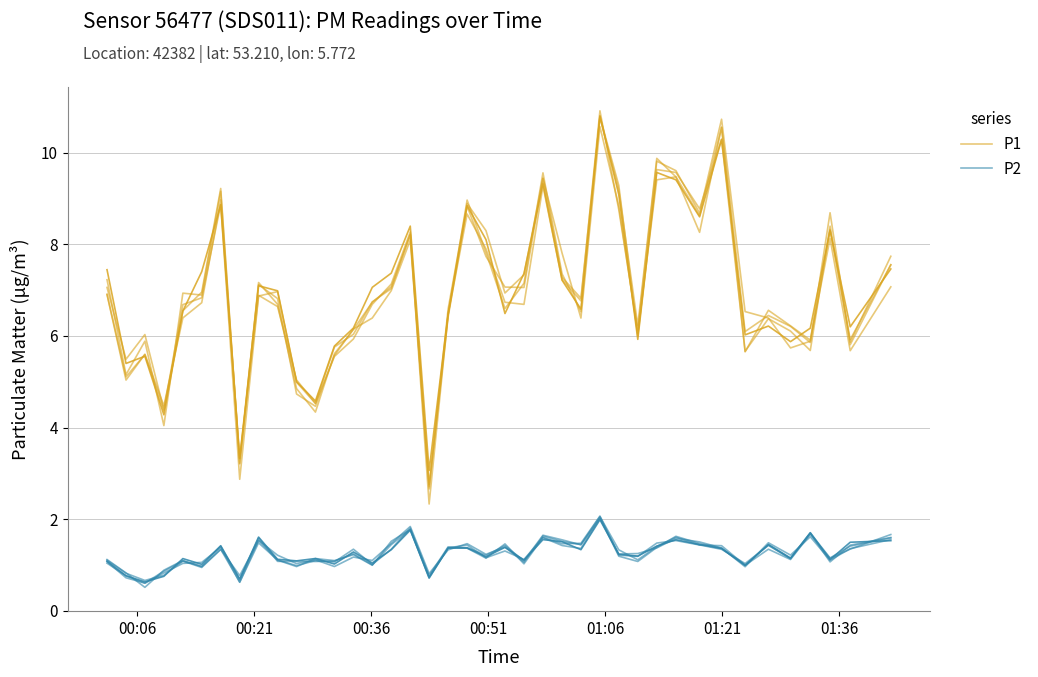

What is the minimum value shown in the chart?

0.7